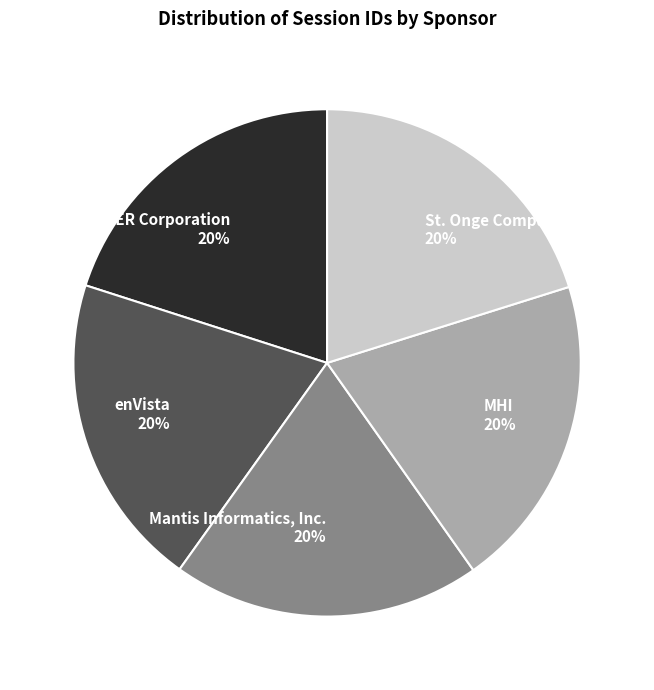

The enVista slice represents 20% of the pie. True or false?

True